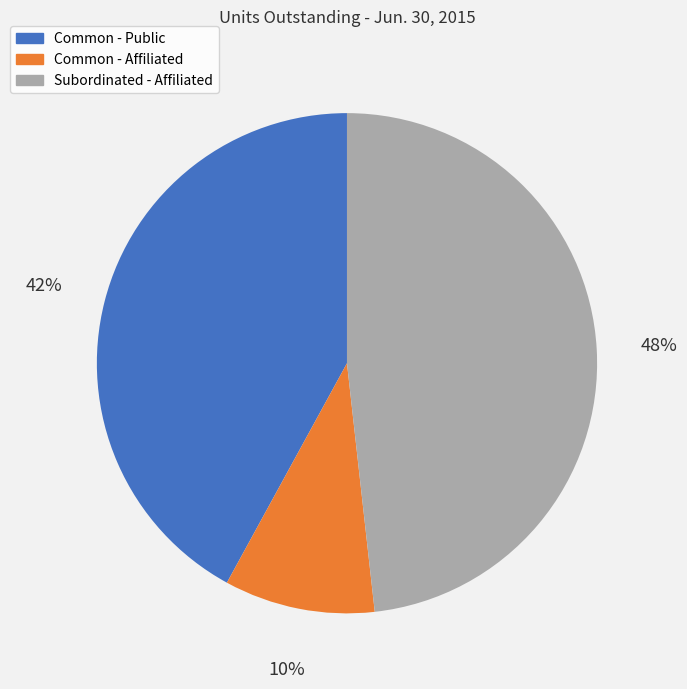

The Common - Public slice represents 36% of the pie. True or false?

False